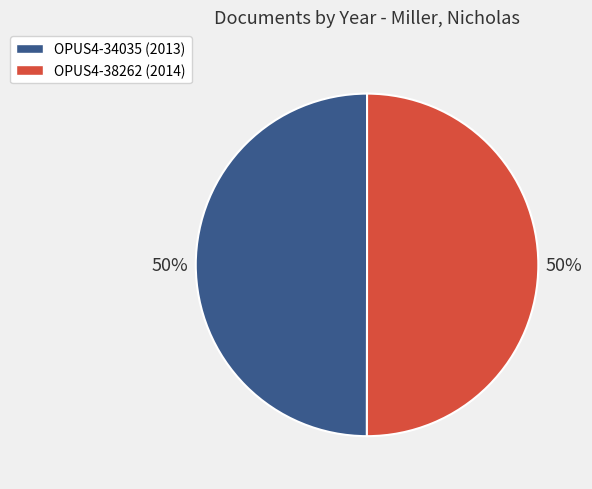

True or false: OPUS4-38262 accounts for 56% of the total.

False